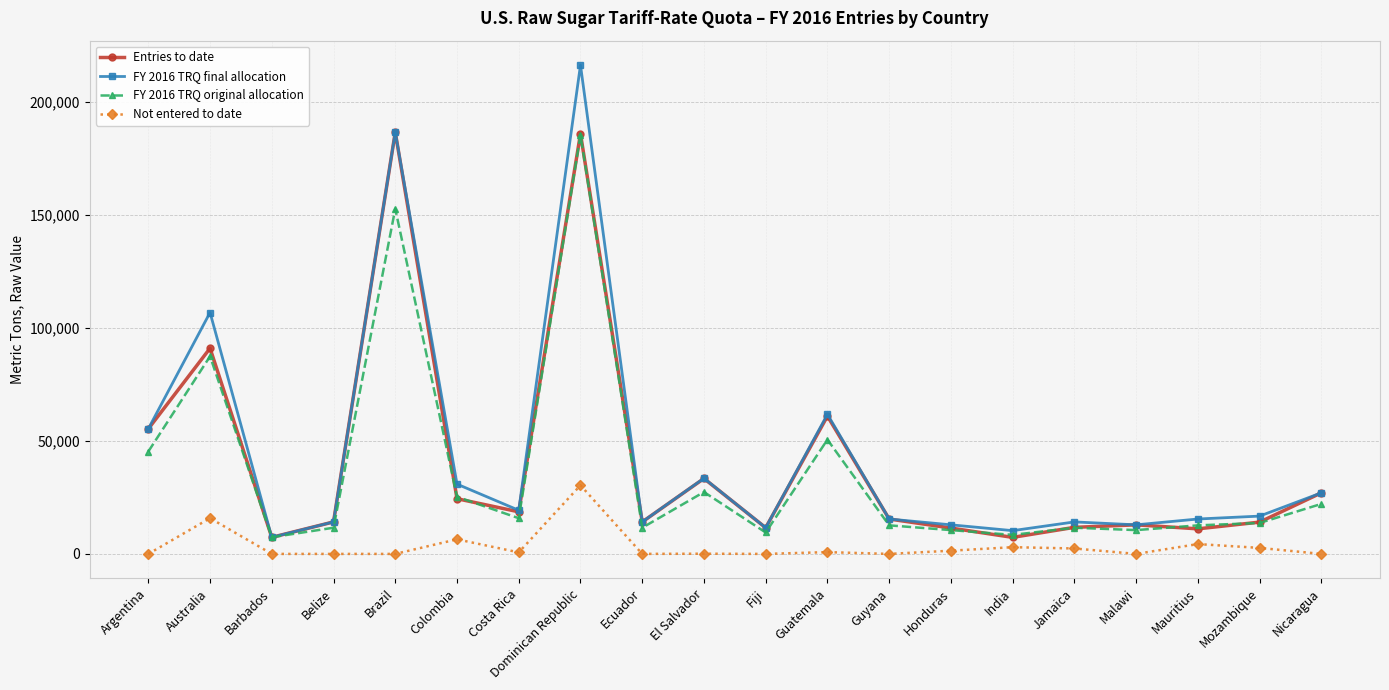

What is the total value across all series at Colombia?

87029